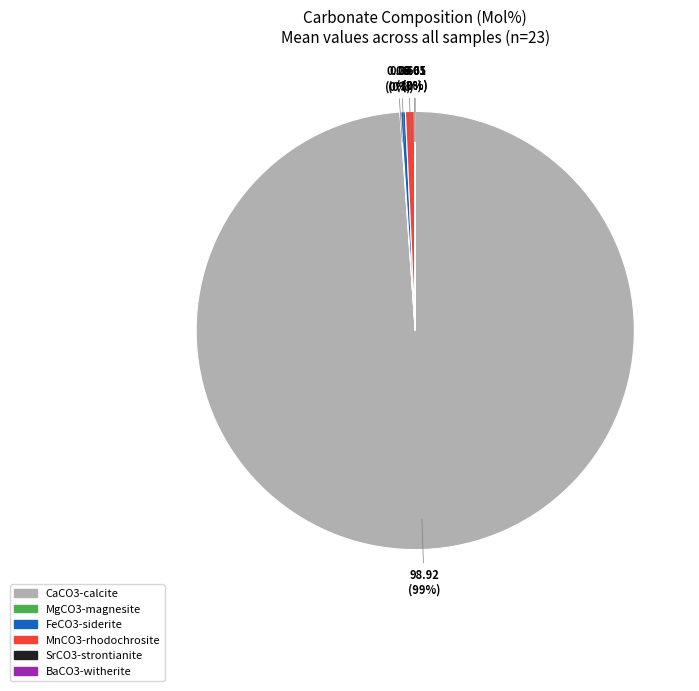

Between MnCO3-rhodochrosite and CaCO3-calcite, which is larger?

CaCO3-calcite